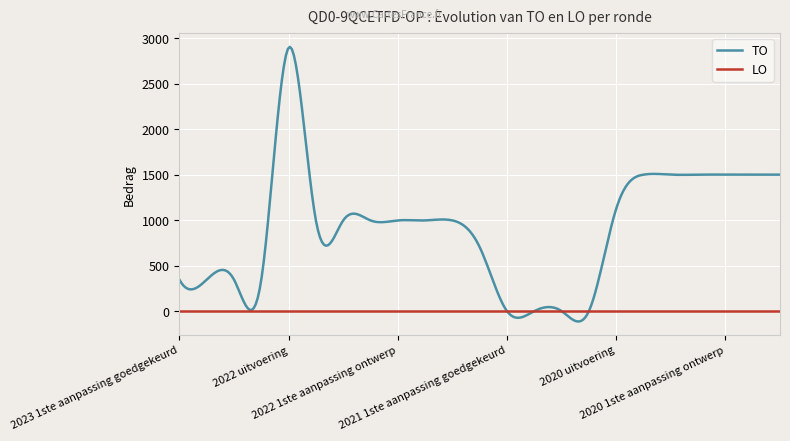

What are all the series names shown in the legend?

TO, LO